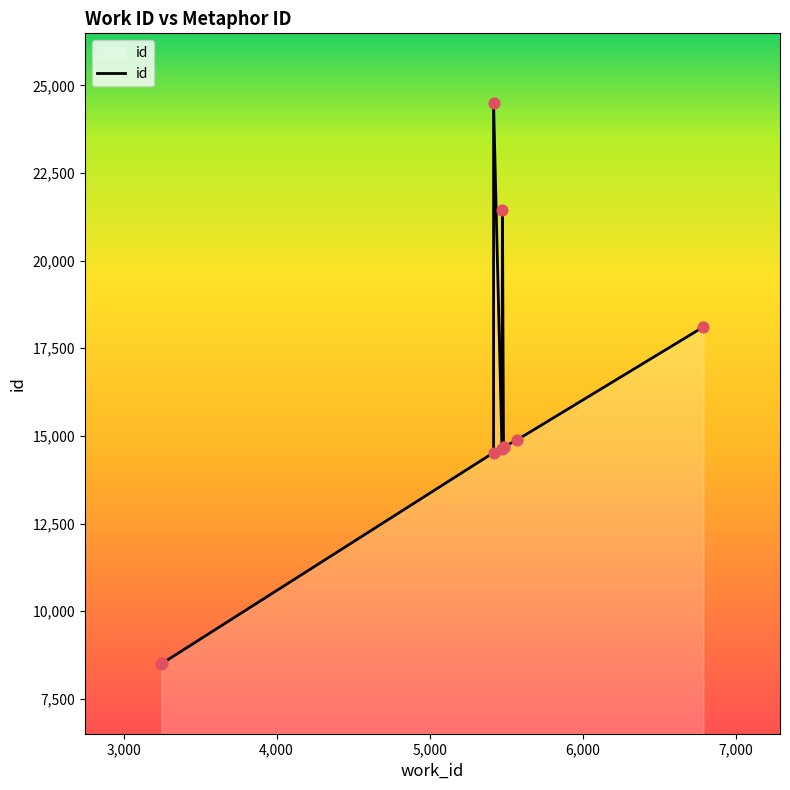

What is the ratio of the value at 5483 to the value at 5418?

1.0